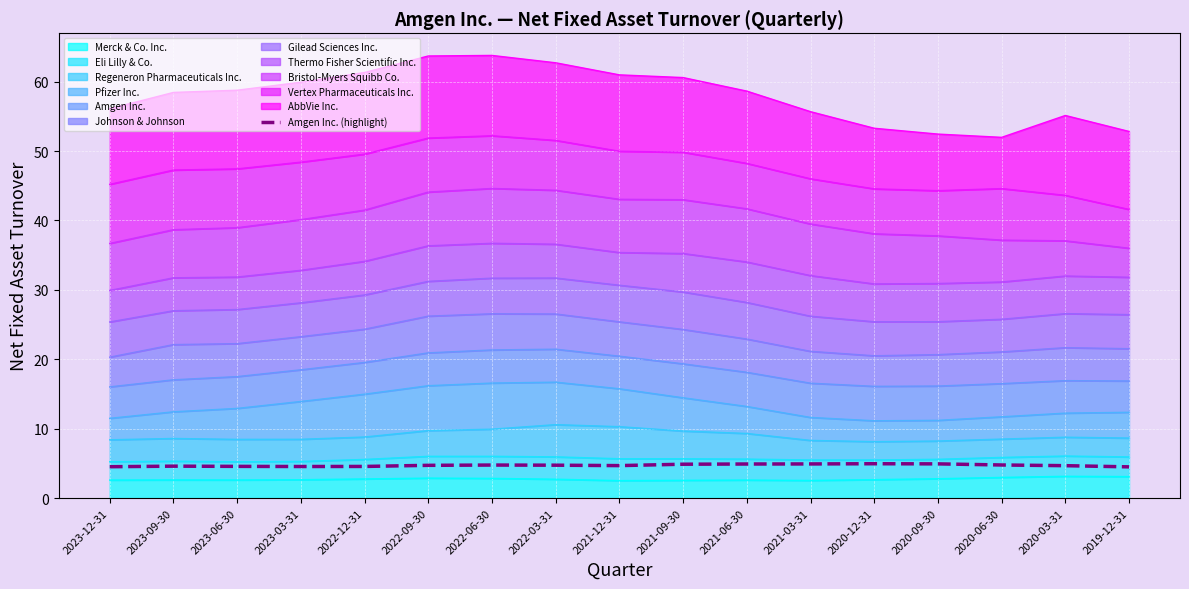

The value at 2023-09-30 is 4.6. True or false?

True